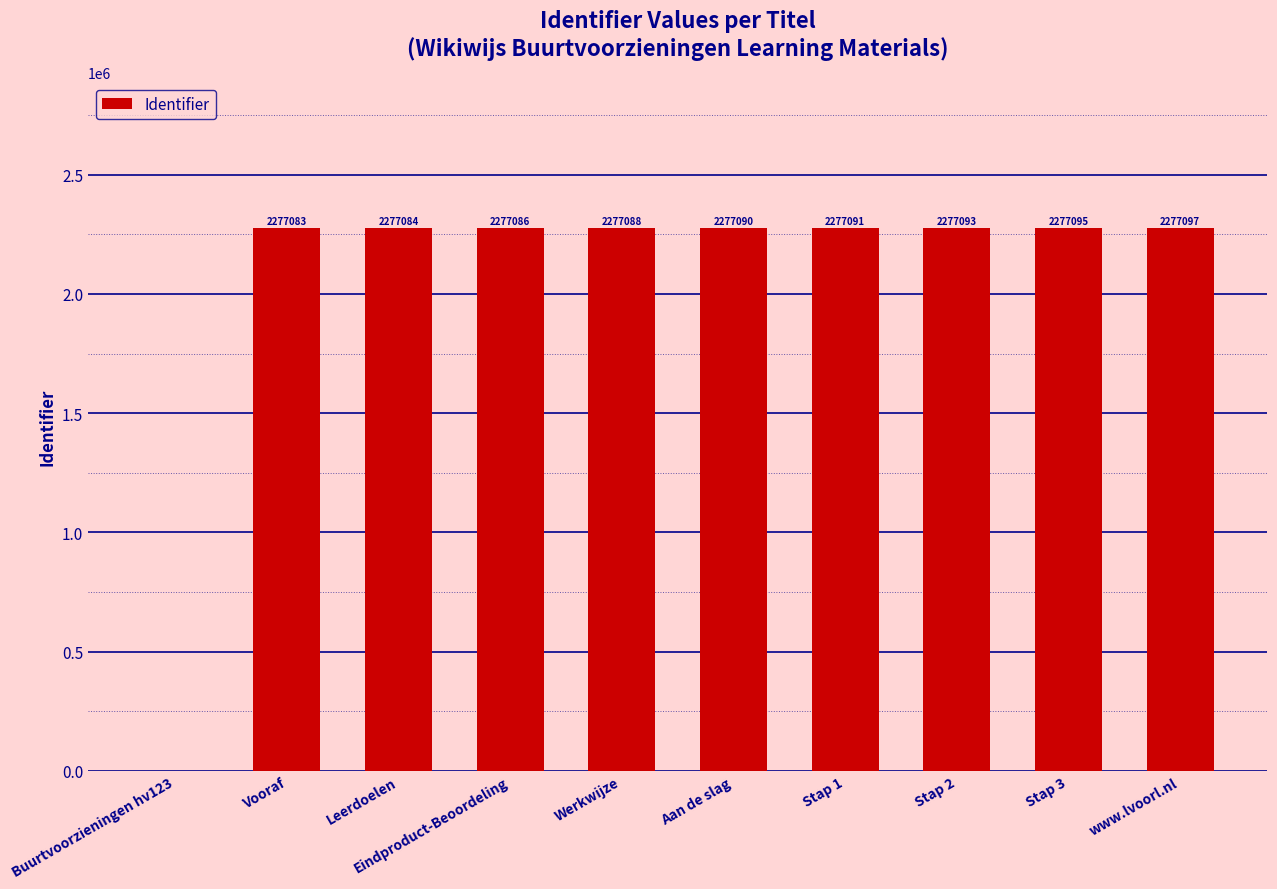

What is the sum of the values at Stap 3 and Vooraf?

4554178